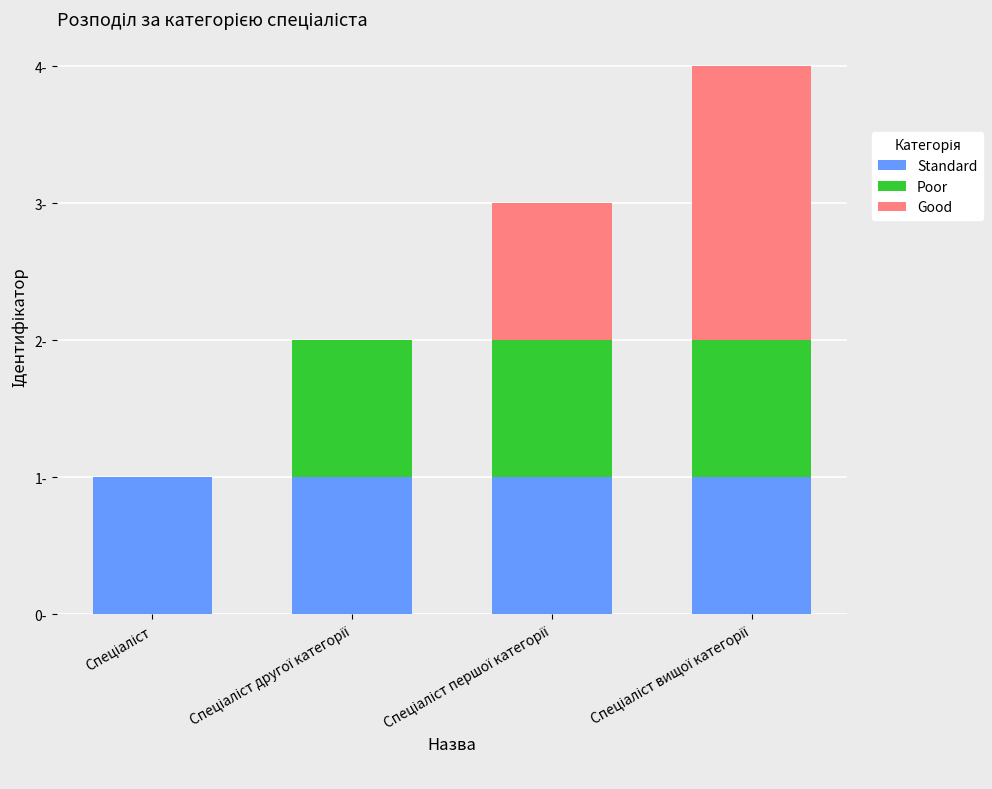

What are all the series names shown in the legend?

Standard, Poor, Good